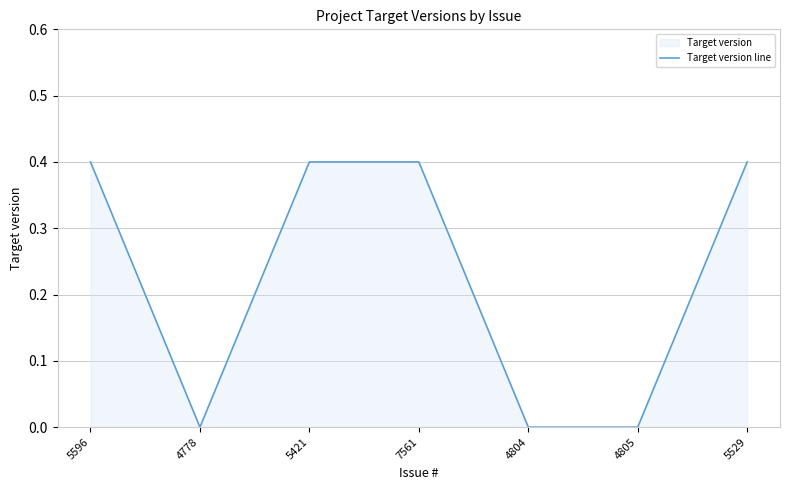

The value at 5596 is 0.1. True or false?

False